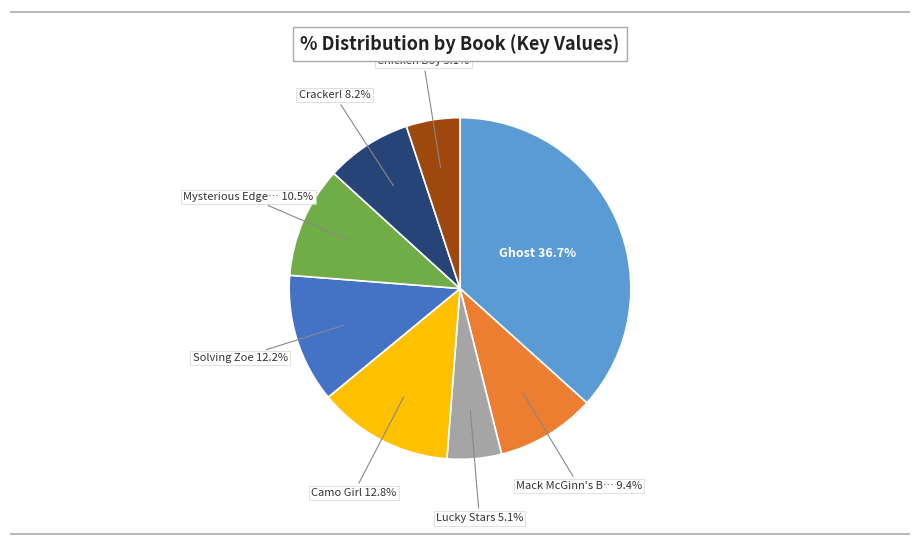

What percentage do Camo Girl and Cracker! together represent?

21.0%